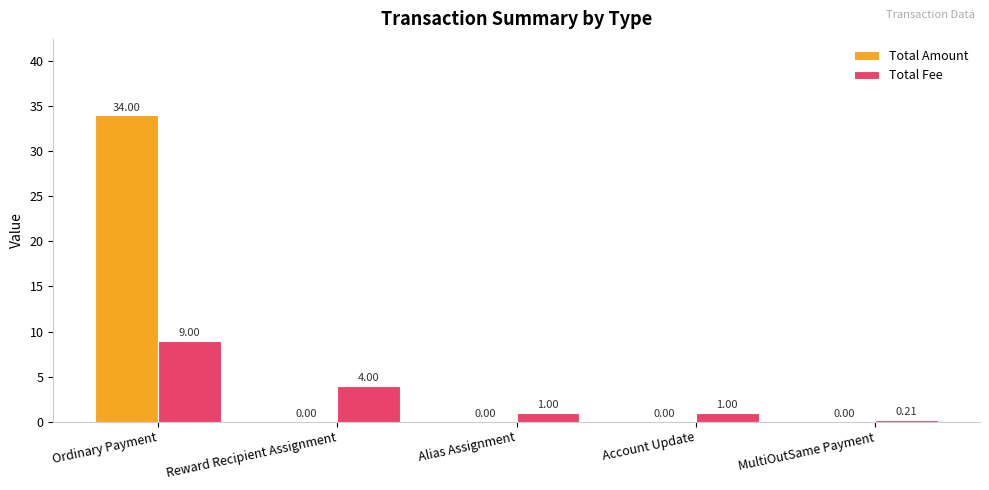

Is the value of Total Fee at Ordinary Payment greater than the value of Total Amount at Alias Assignment?

Yes